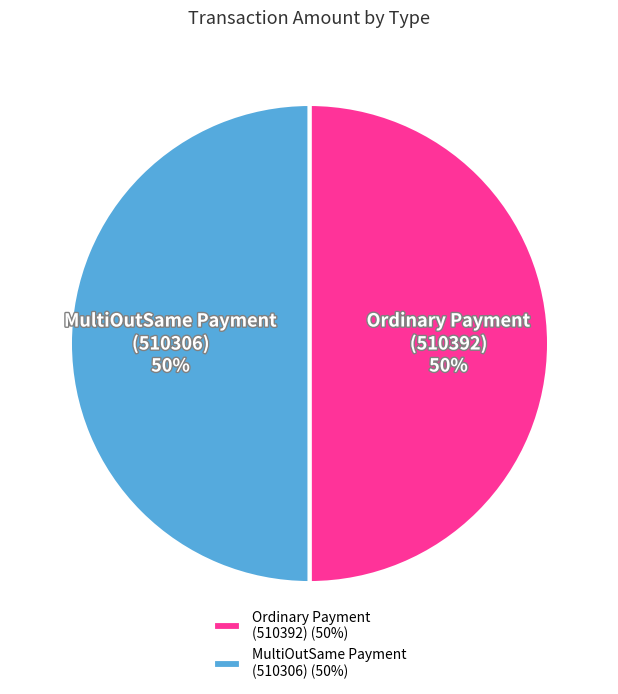

The Ordinary Payment (510392) slice represents 50% of the pie. True or false?

True